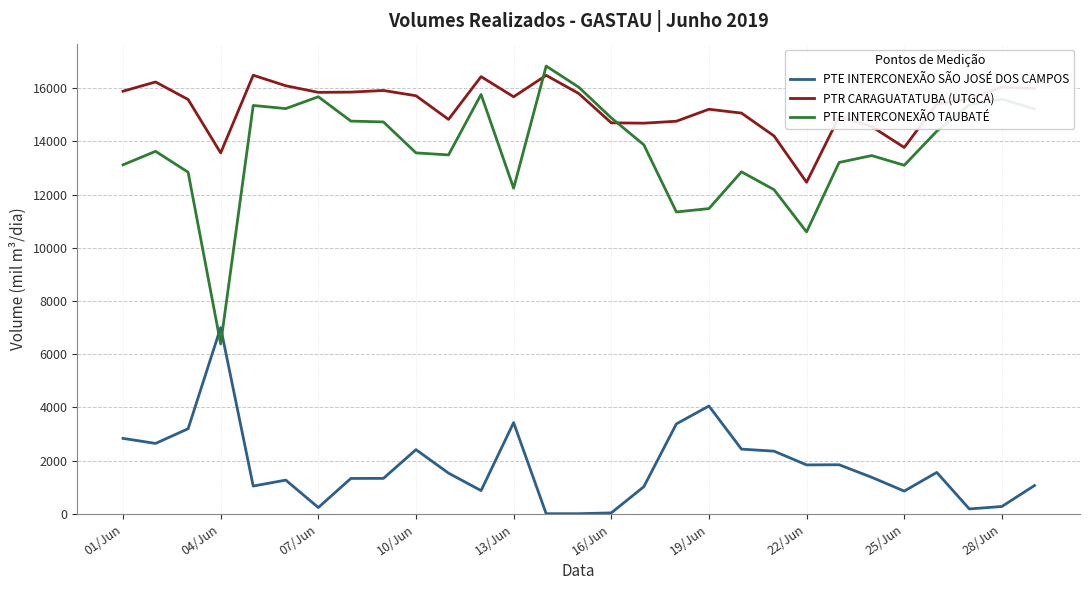

What is the maximum value shown in the chart?

16833.4